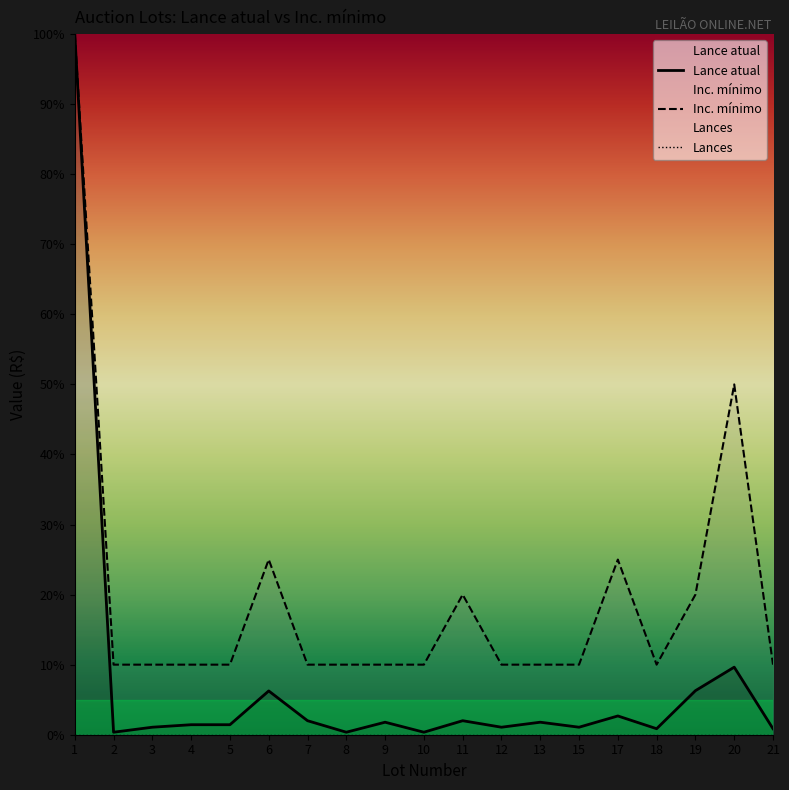

What is the greatest value displayed?

100.0